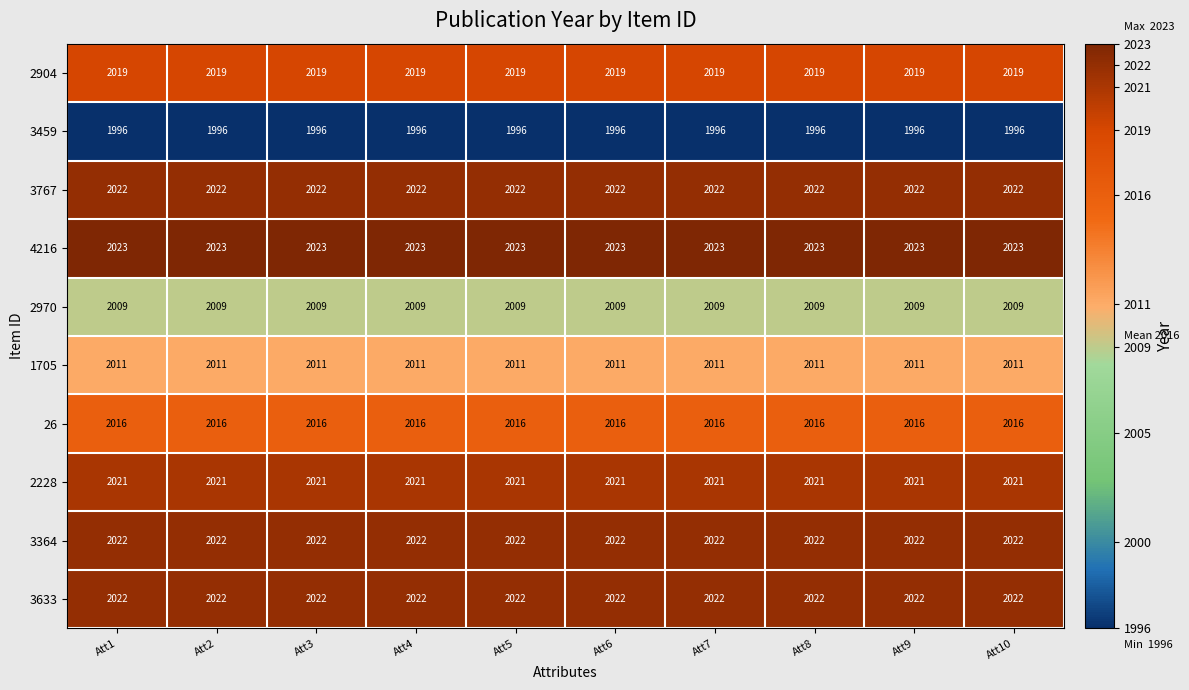

What is the sum of all 3633 values?

20220